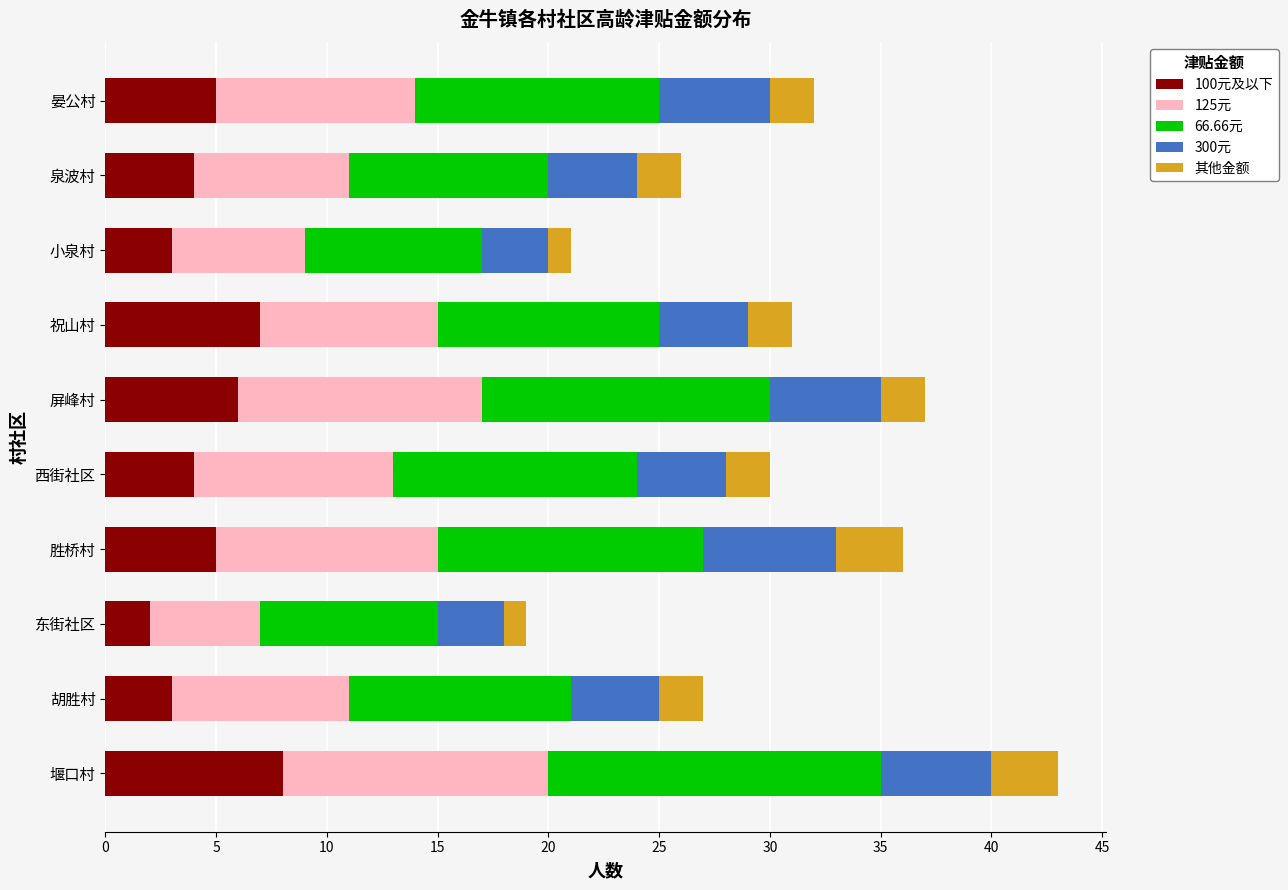

What is the difference between the maximum and second lowest values in the 100元及以下 series?

5